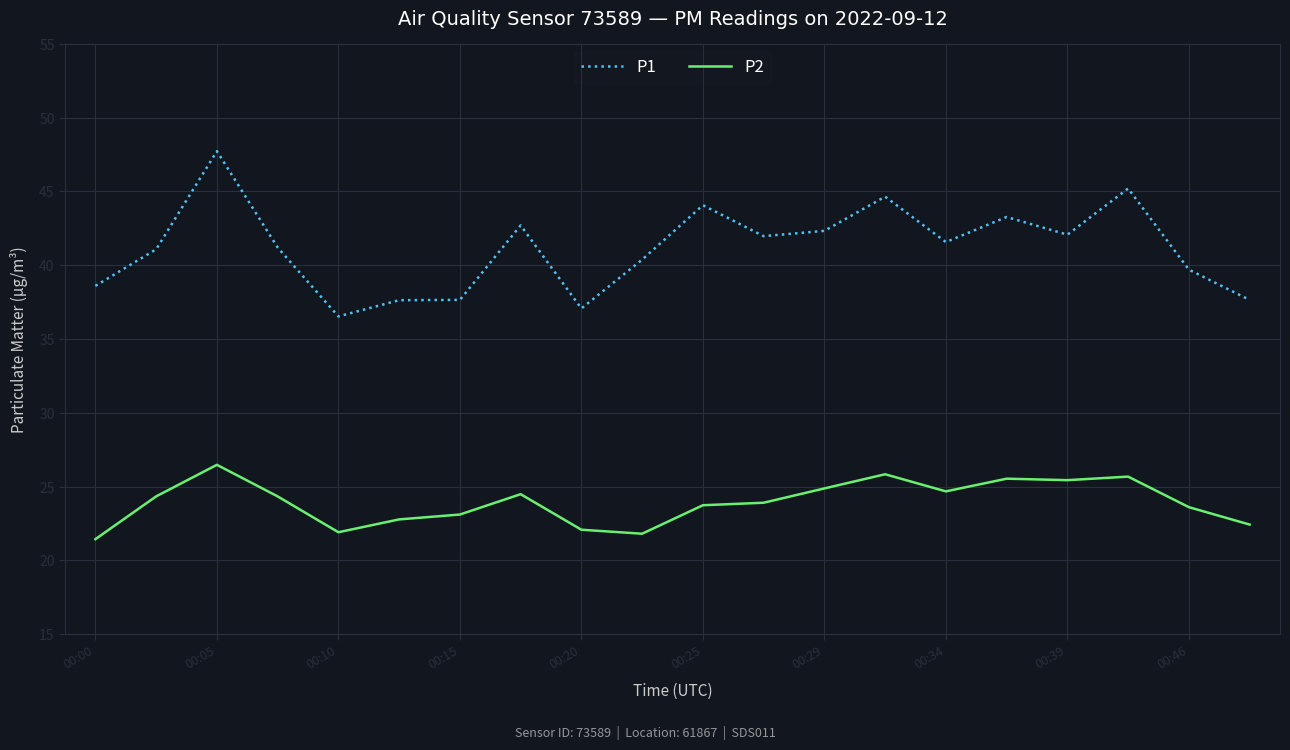

True or false: P1 and P2 intersect in this chart.

False